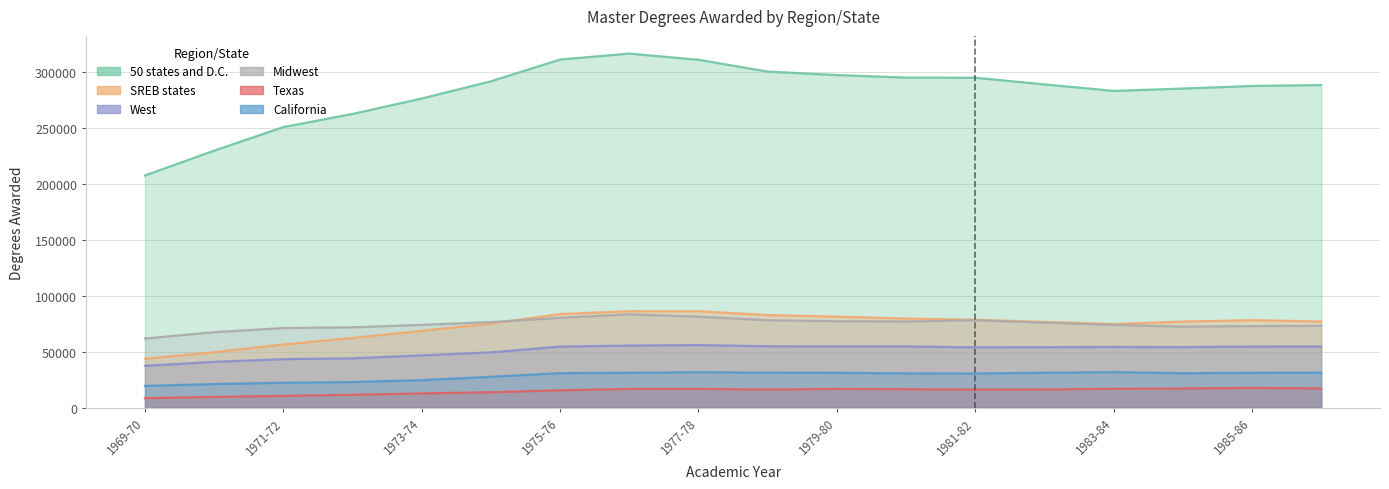

What is the total value across all series at 1970-71?

418131